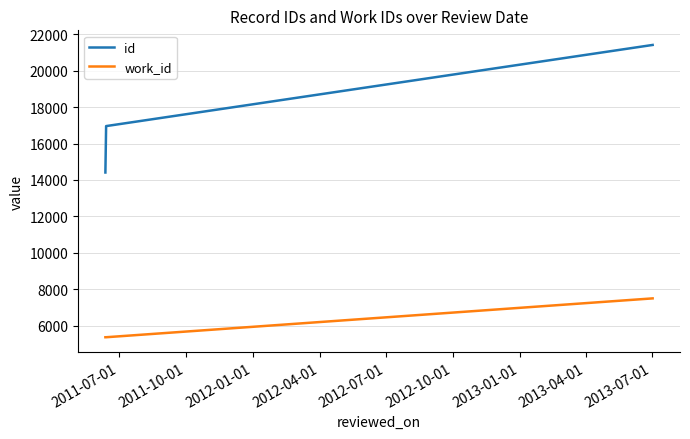

What is the difference between the maximum and second lowest values in the id series?

4455